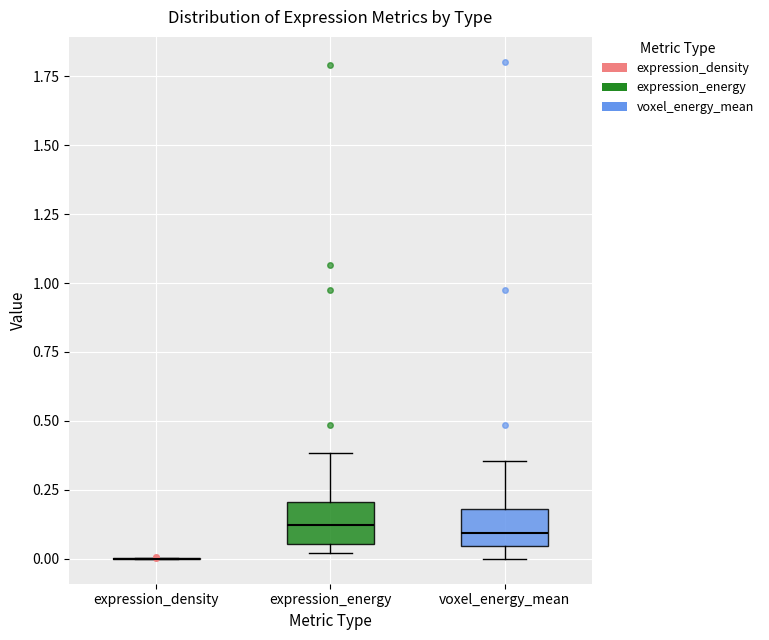

Reading left to right, transcribe this box plot: for each box, give where its median line is, the range the box spans, and where its two whiskers end, as read against the y-axis. The values are not printed on the chart, so give them approximately, as read against the axis.

expression_density: box collapsed to a line at 0.00, whiskers 0.00 to 0.00
expression_energy: median 0.10, box 0.05 to 0.20, whiskers 0.00 to 0.40
voxel_energy_mean: median 0.10, box 0.05 to 0.20, whiskers 0.00 to 0.35